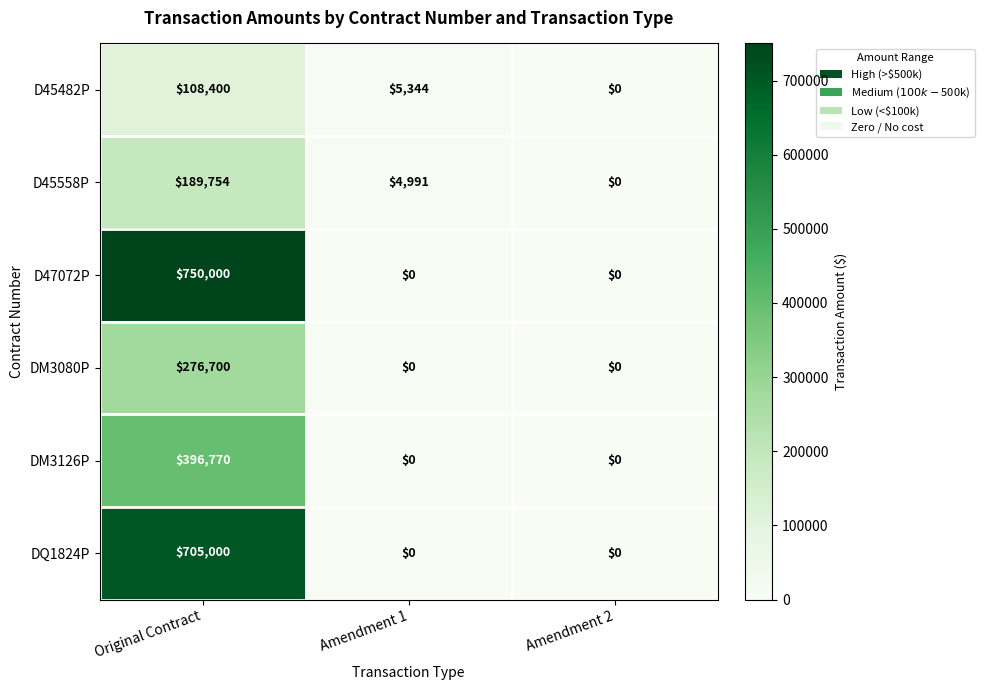

How many distinct data groups are displayed?

6